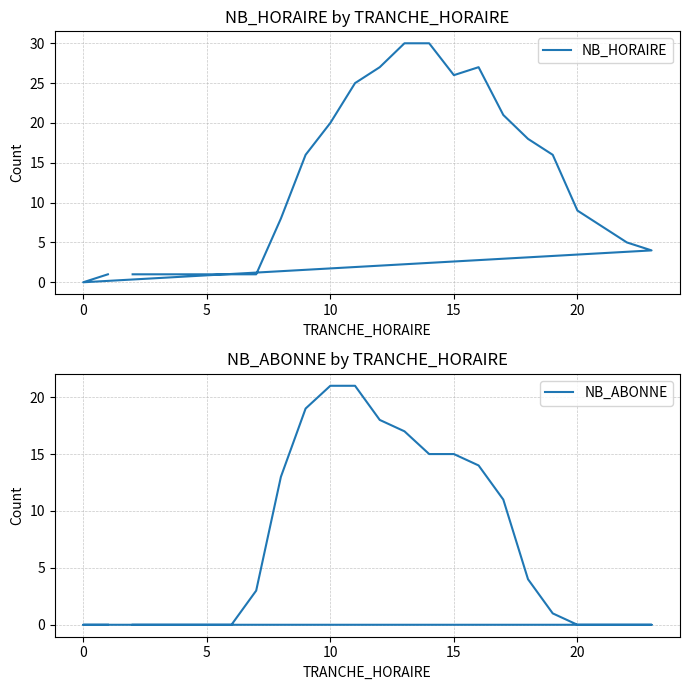

How many data points in NB_HORAIRE are above 9?

11